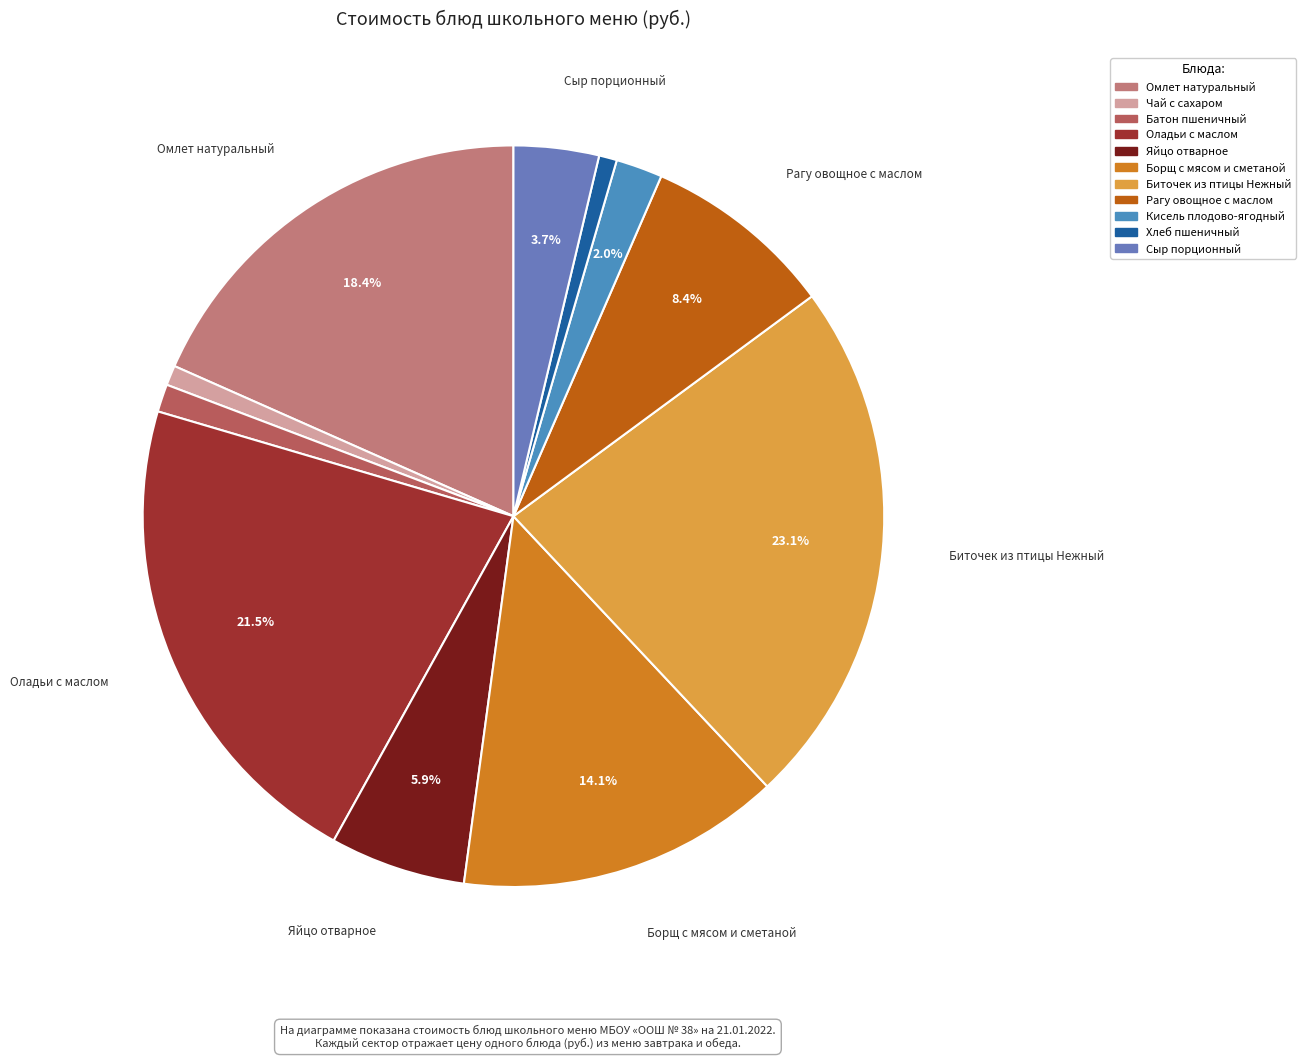

Does Батон пшеничный account for over 50% of the chart?

No